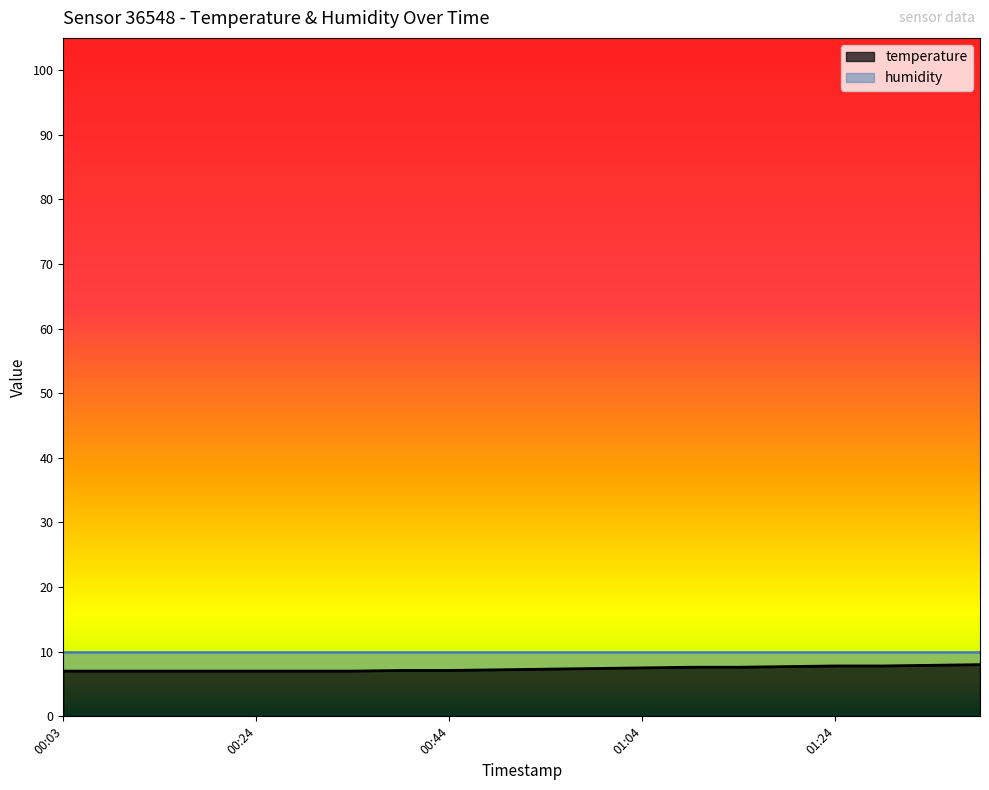

What is the change in value from 00:19 to 01:14?

+0.6